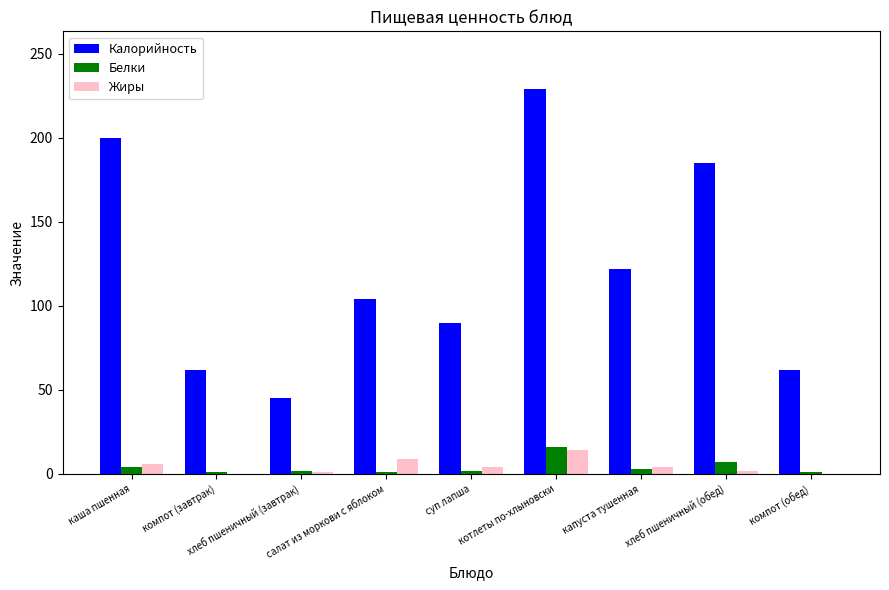

Does the chart contain stacked bars?

No